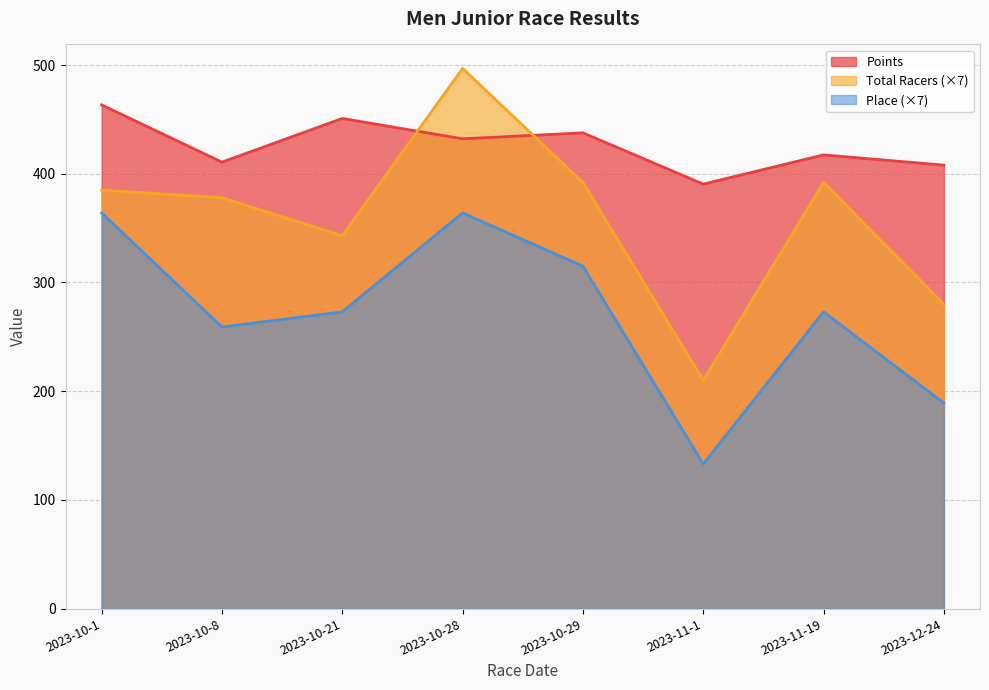

What is the sum of all Total Racers values?

2877.0